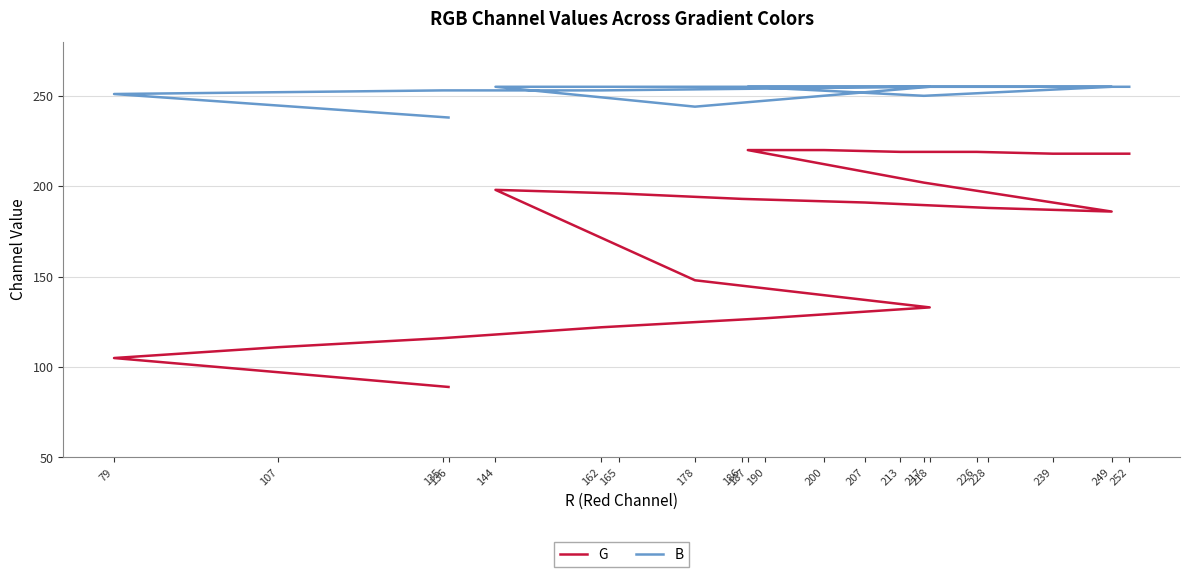

Rank the categories by G value from lowest to highest.

136, 79, 107, 135, 162, 190, 218, 178, 249, 228, 207, 186, 165, 144, 217, 252, 239, 226, 213, 200, 187